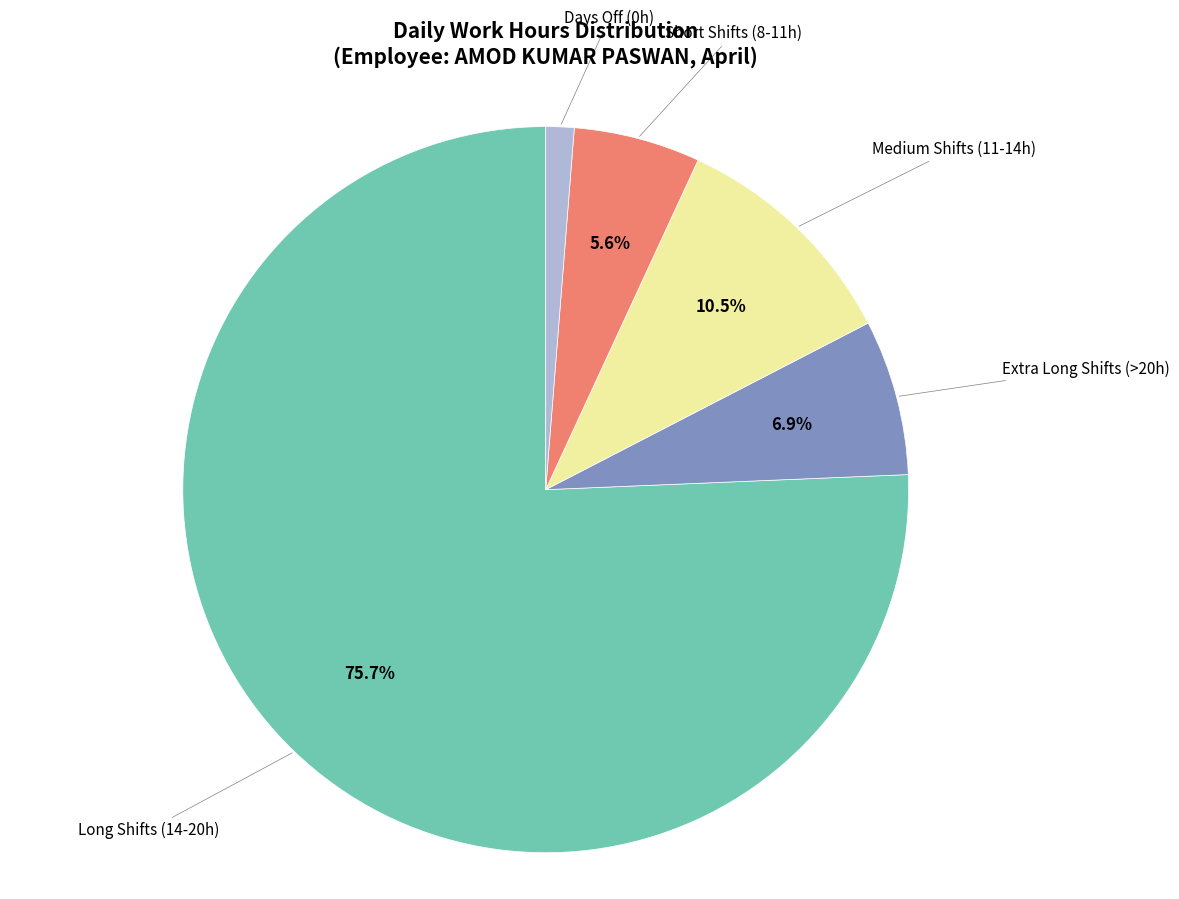

Is there any slice that represents more than half of the pie?

Yes